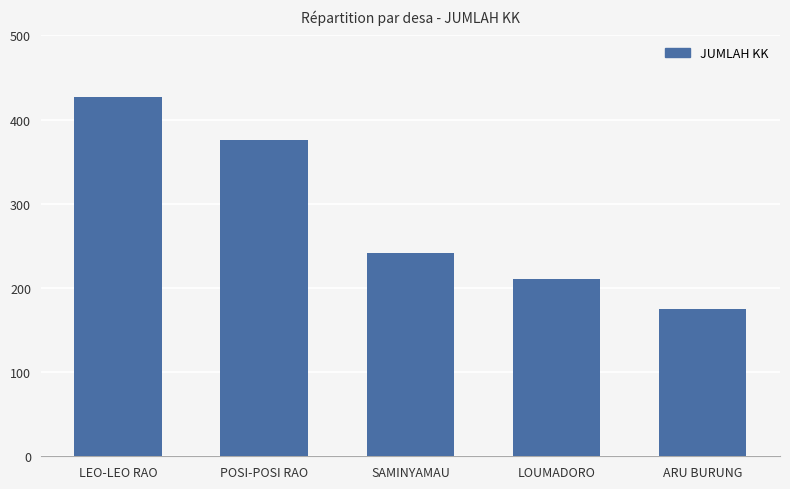

What is the average value?

286